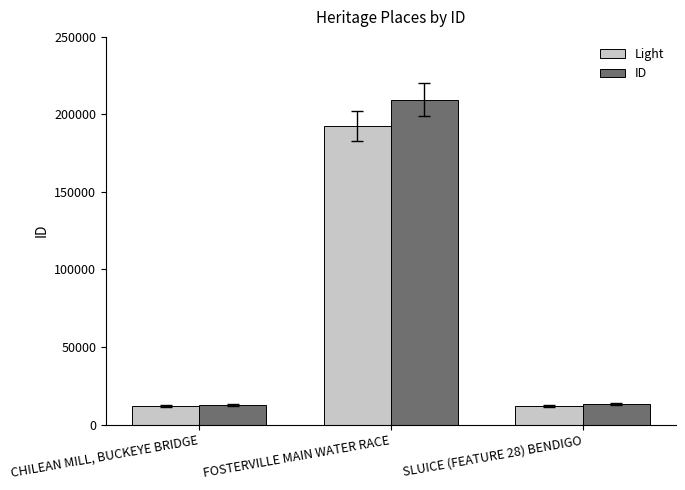

What is the sum of the ID values at CHILEAN MILL, BUCKEYE BRIDGE and FOSTERVILLE MAIN WATER RACE?

222308.0